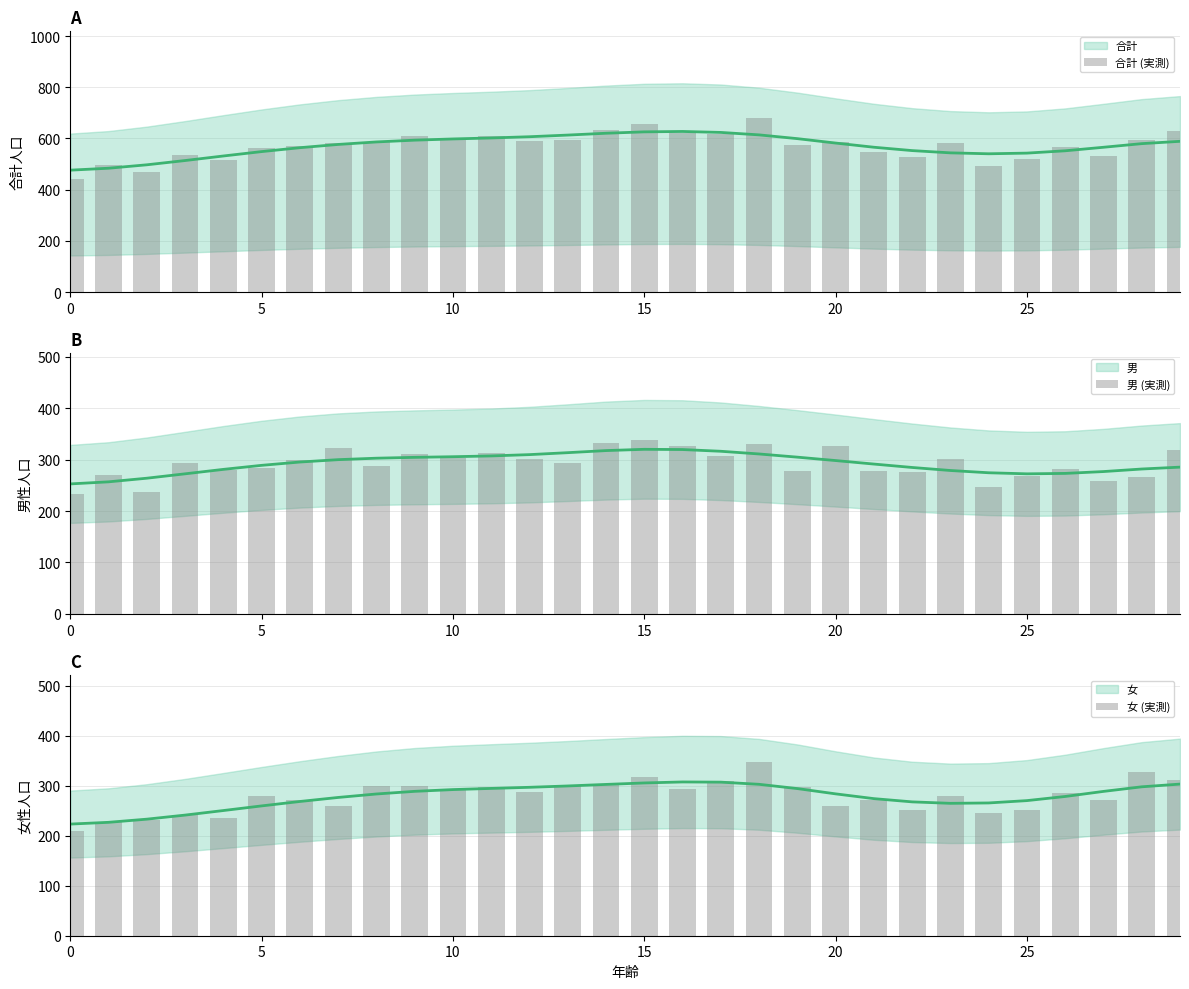

What is the label of the 28th bar from the left?

27